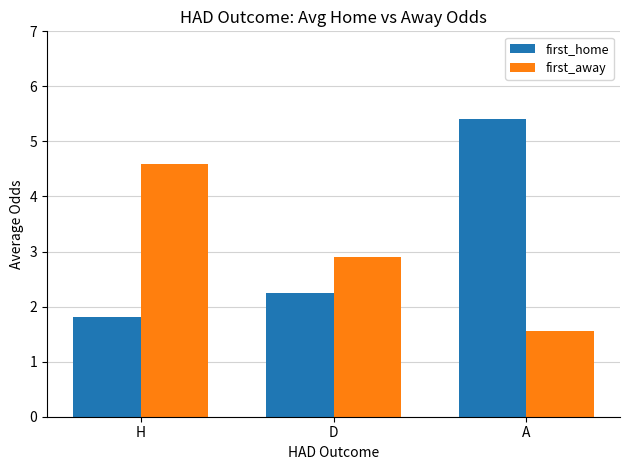

Rank the series by their average value, from highest to lowest.

first_home, first_away